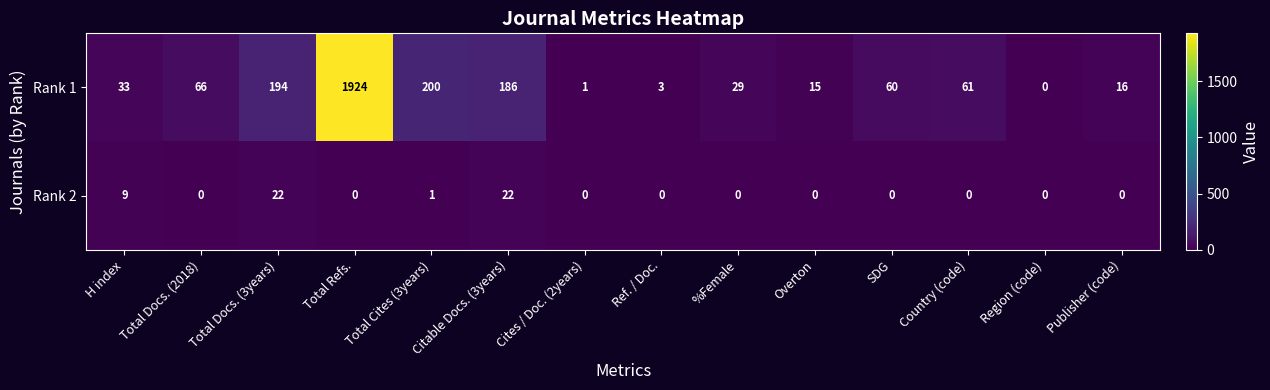

What is the sum of all Rank 2 values?

54